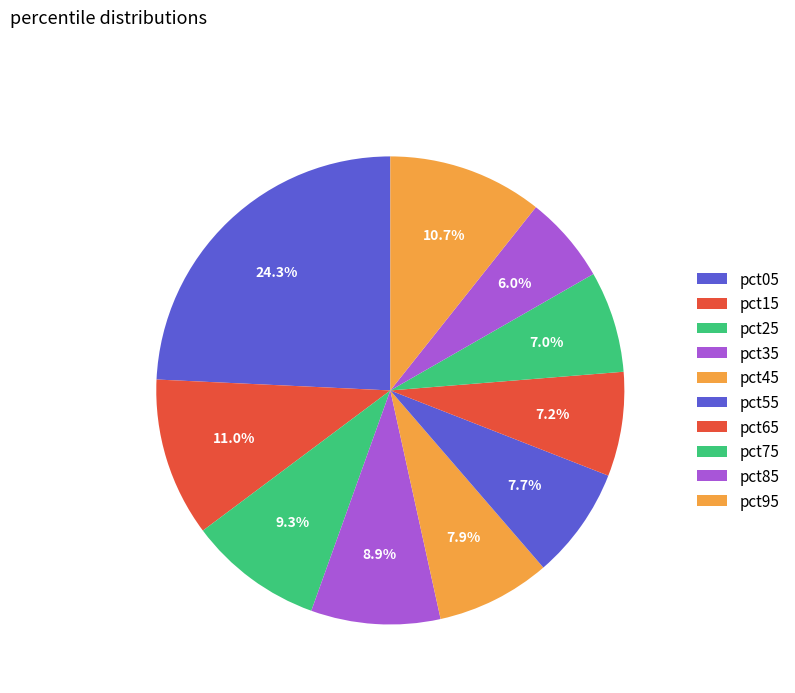

How many segments does this pie chart have?

10